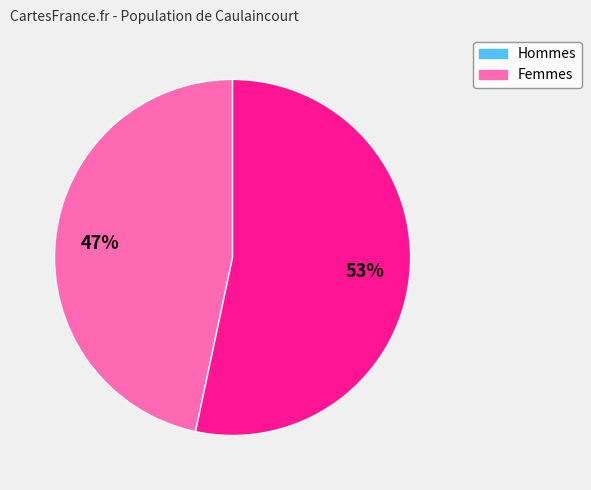

To the nearest percent, what is the average slice percentage?

50%